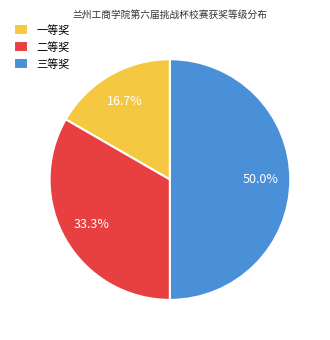

Does 二等奖 represent more than half of the total?

No